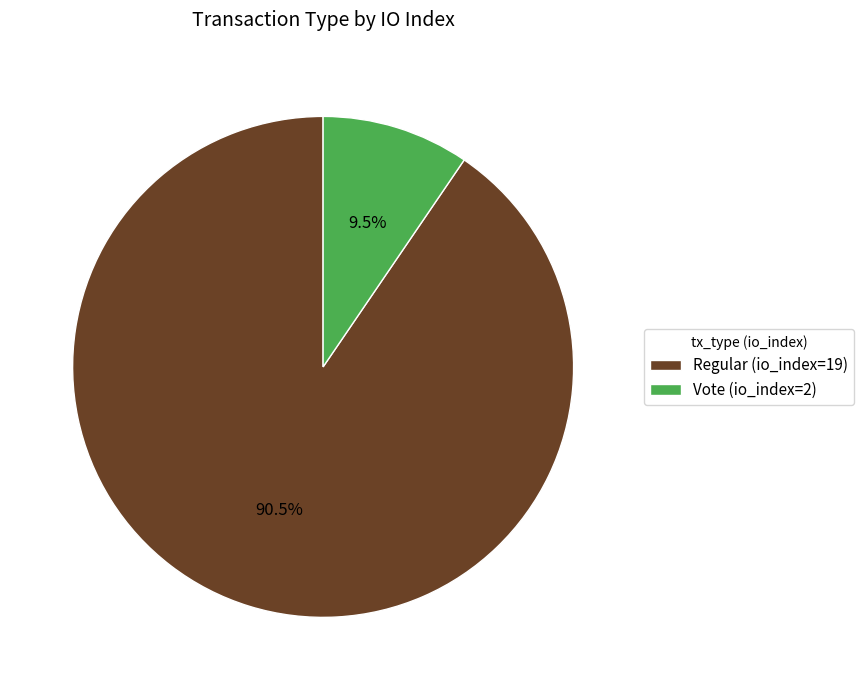

Does Vote (io_index=2) represent more than half of the total?

No